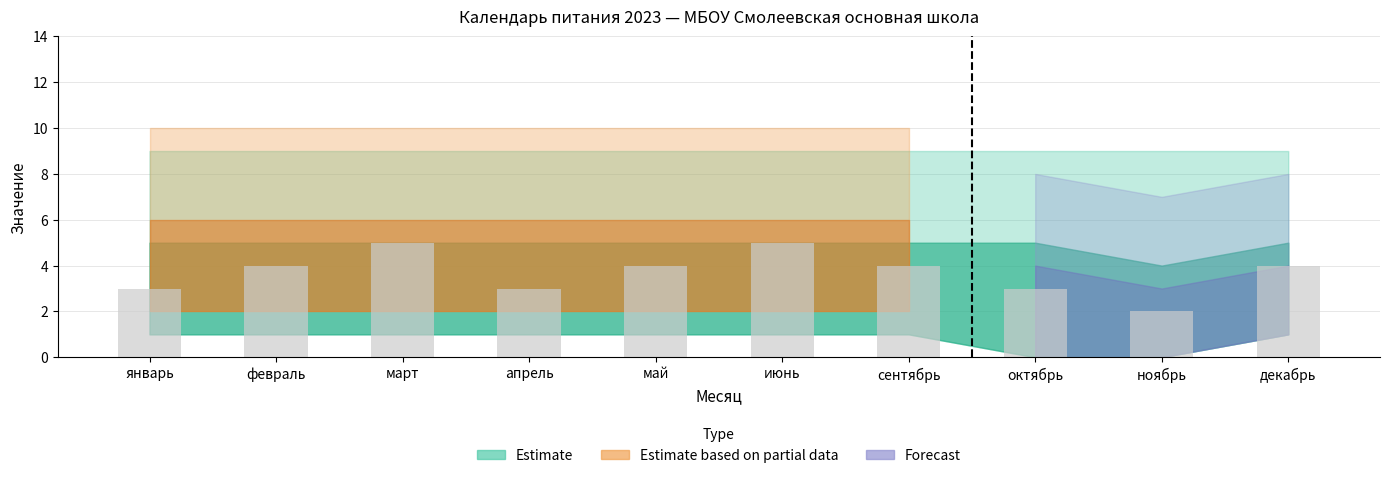

Which has a higher value, март or сентябрь?

март